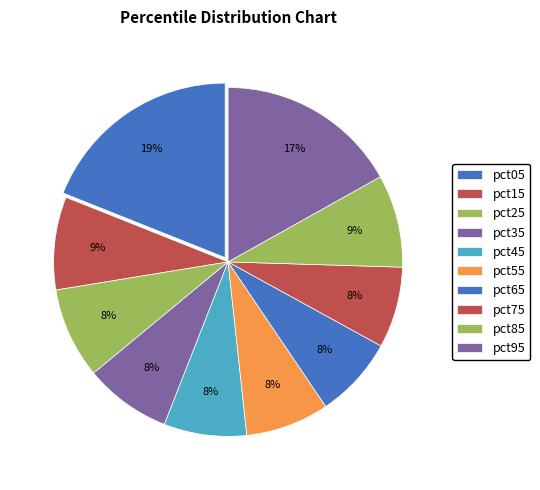

How many segments does this pie chart have?

10